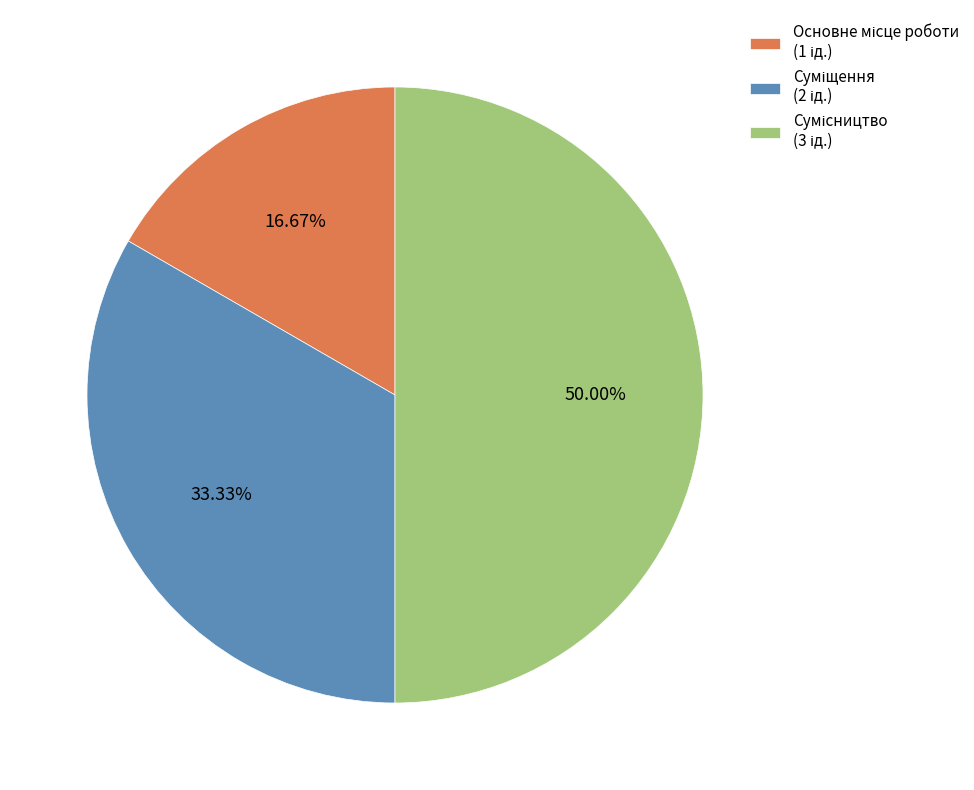

What percentage is the Основне місце роботи slice, to the nearest percent?

17%